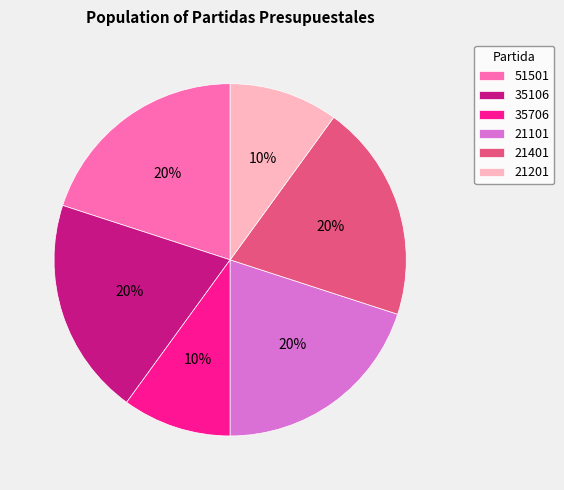

Is there a majority slice in this chart?

No